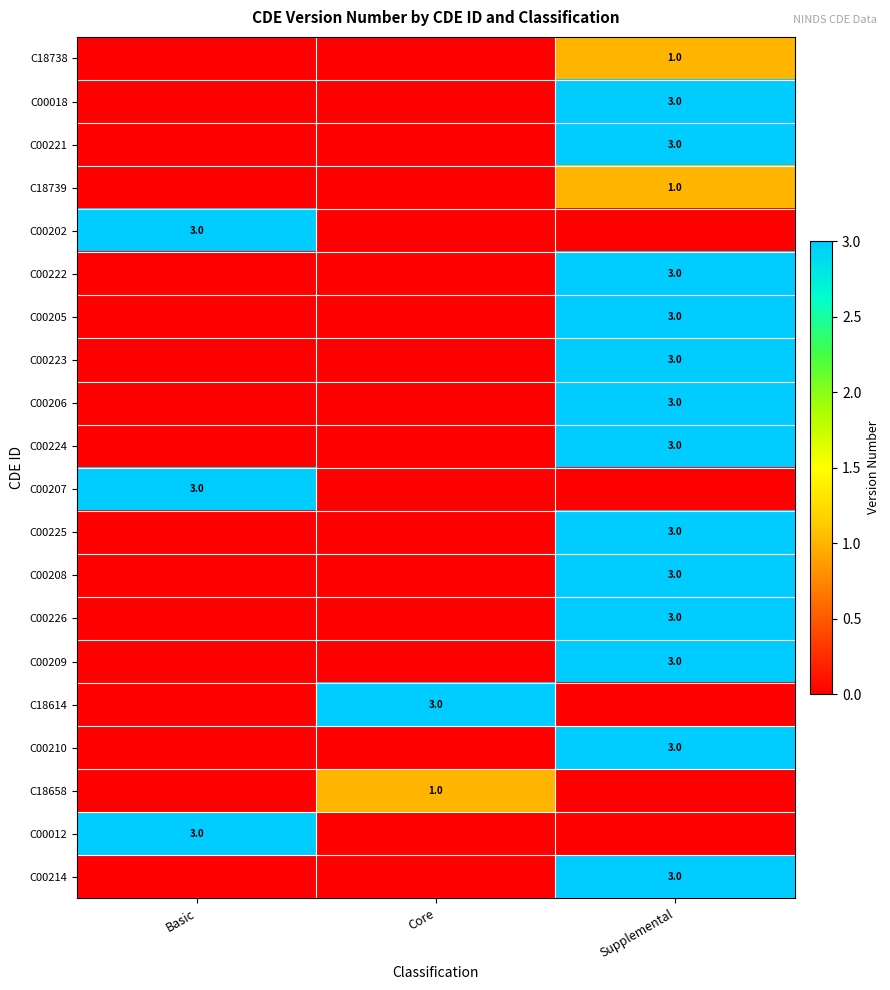

Is the value of C18739 at Supplemental greater than the value of C18614 at Core?

No